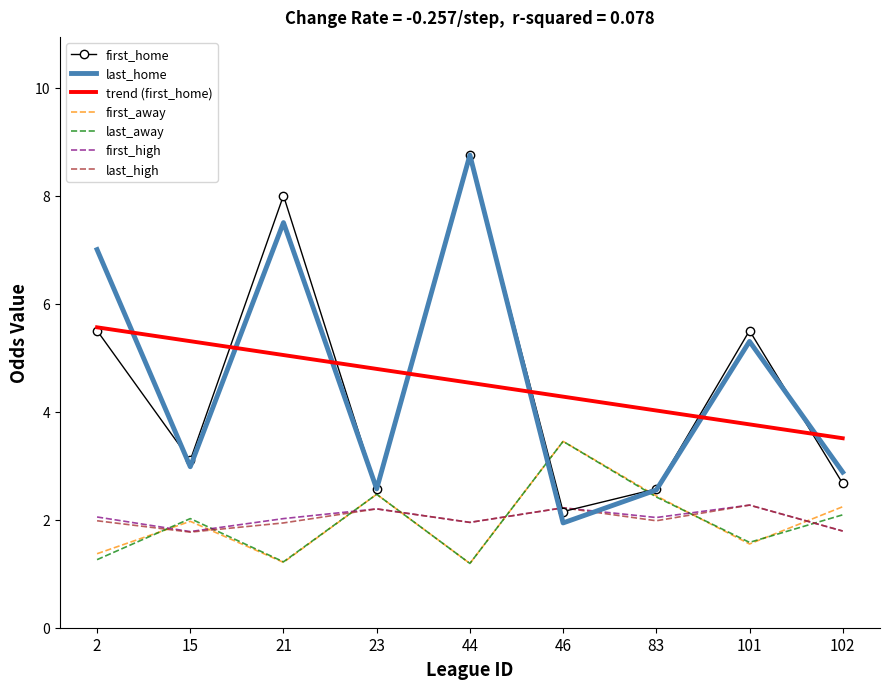

In first_high, how many points are higher than both neighbors (excluding endpoints)?

3